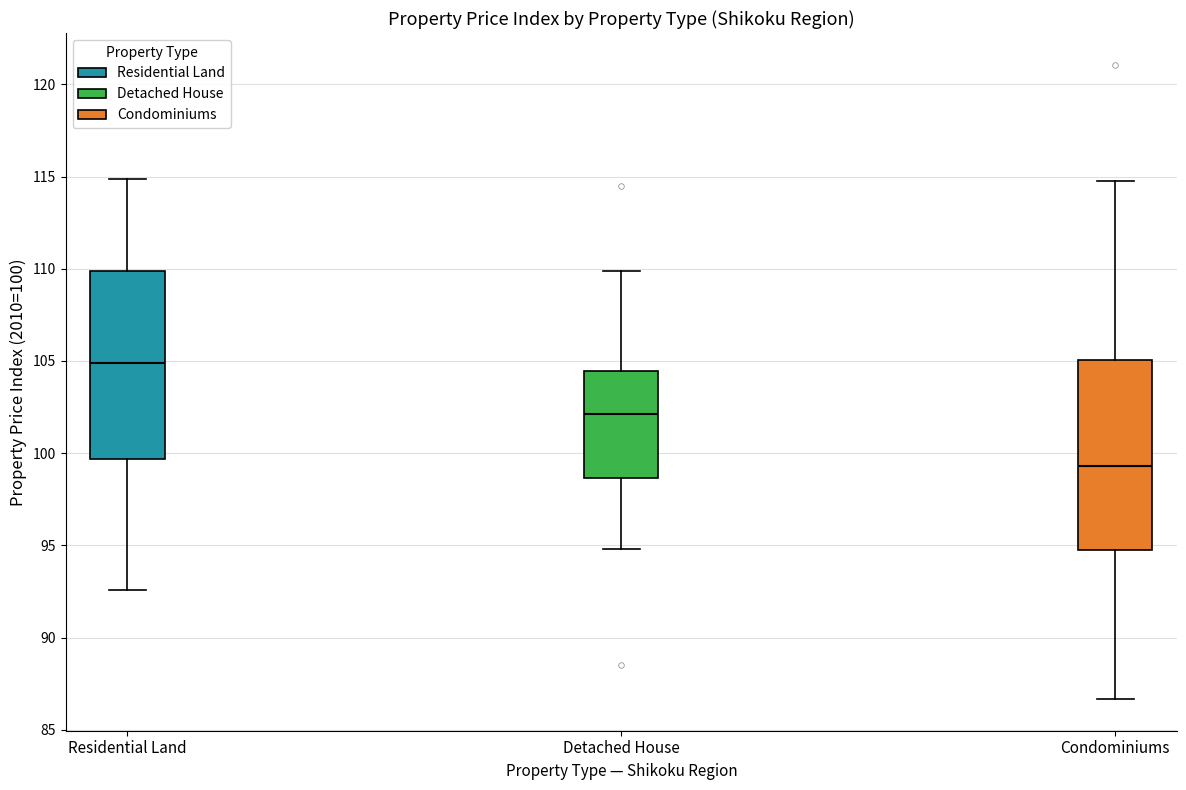

Reading left to right, transcribe this box plot: for each box, give where its median line is, the range the box spans, and where its two whiskers end, as read against the y-axis. The values are not printed on the chart, so give them approximately, as read against the axis.

Residential Land: median 105.0, box 99.5 to 110.0, whiskers 92.5 to 115.0
Detached House: median 102.0, box 98.5 to 104.5, whiskers 95.0 to 110.0
Condominiums: median 99.5, box 95.0 to 105.0, whiskers 86.5 to 114.5